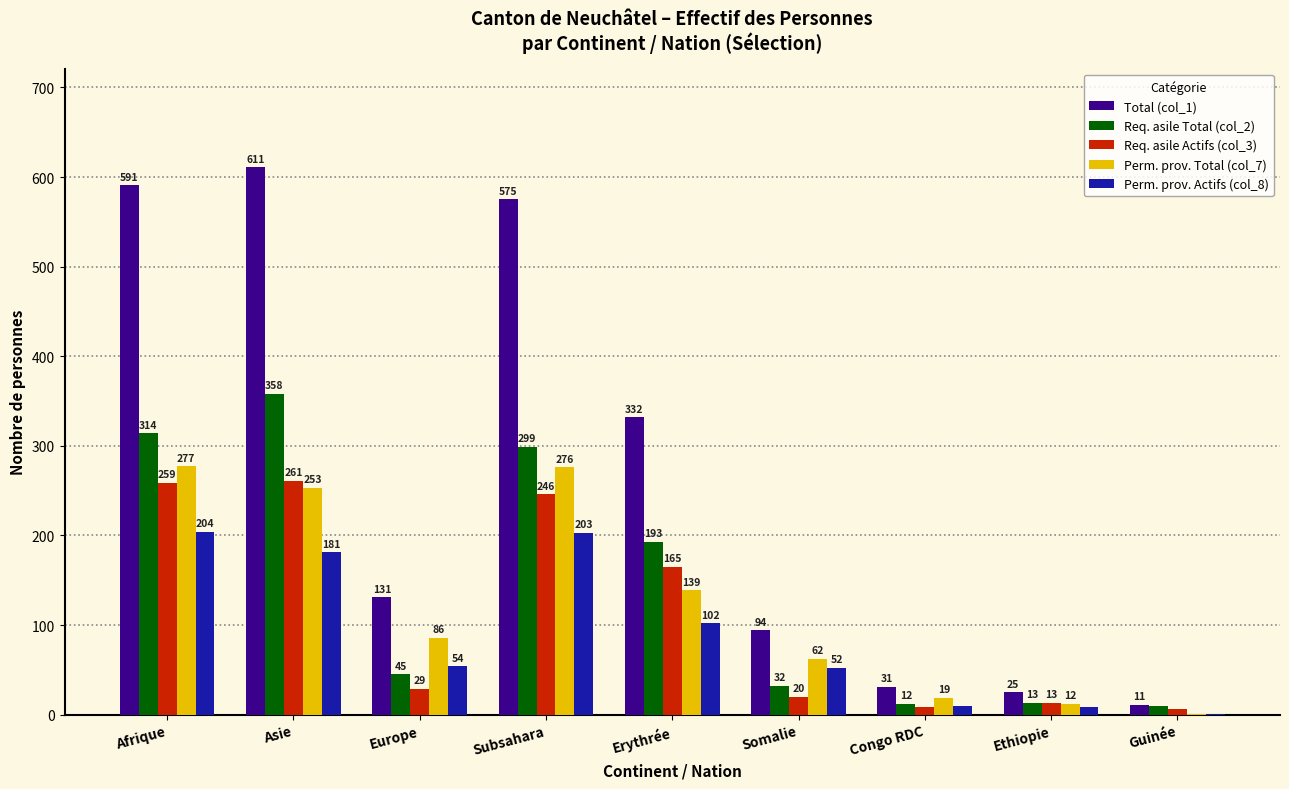

Which series has the largest range (max minus min)?

Total (col_1)